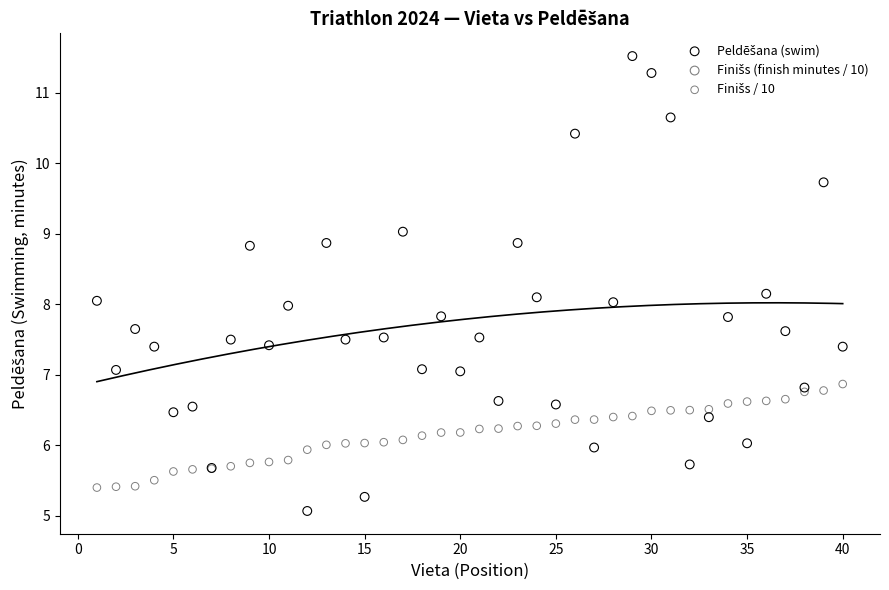

What is the X range (max minus min) for the scatter plot?

39.0